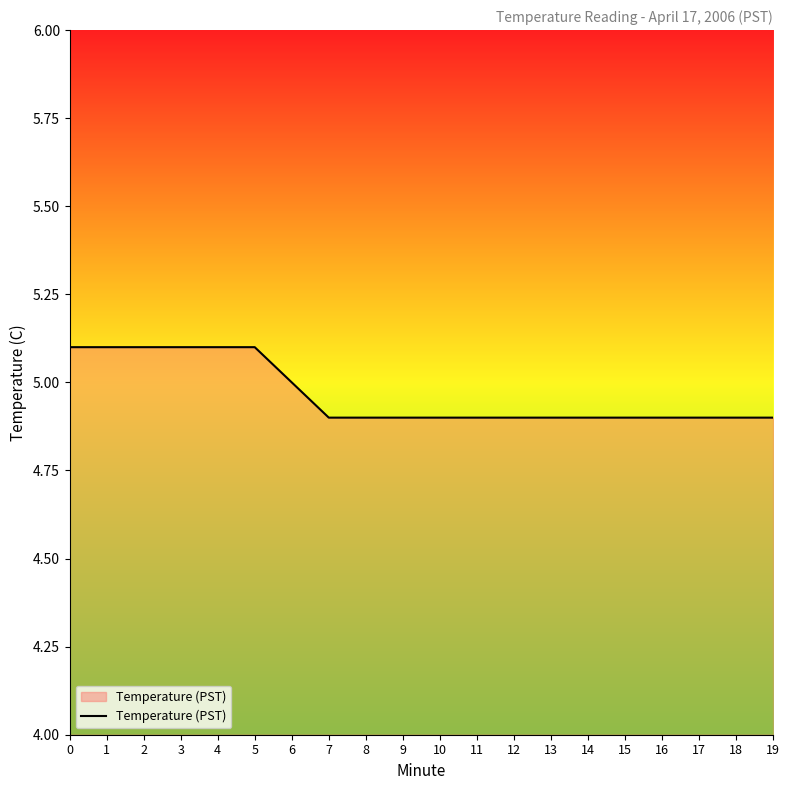

Approximately how many times larger is the value at 4 compared to 9?

1.0